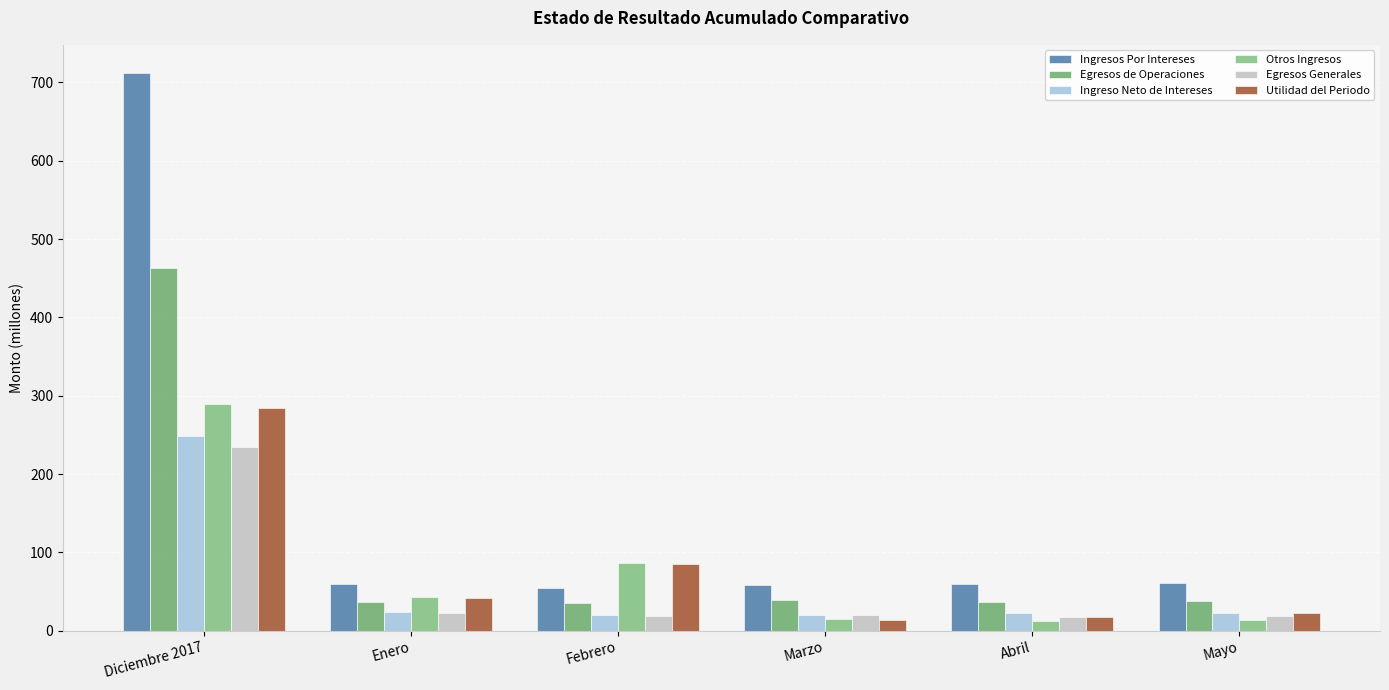

The value of Otros Ingresos at Diciembre 2017 is 196.1. True or false?

False